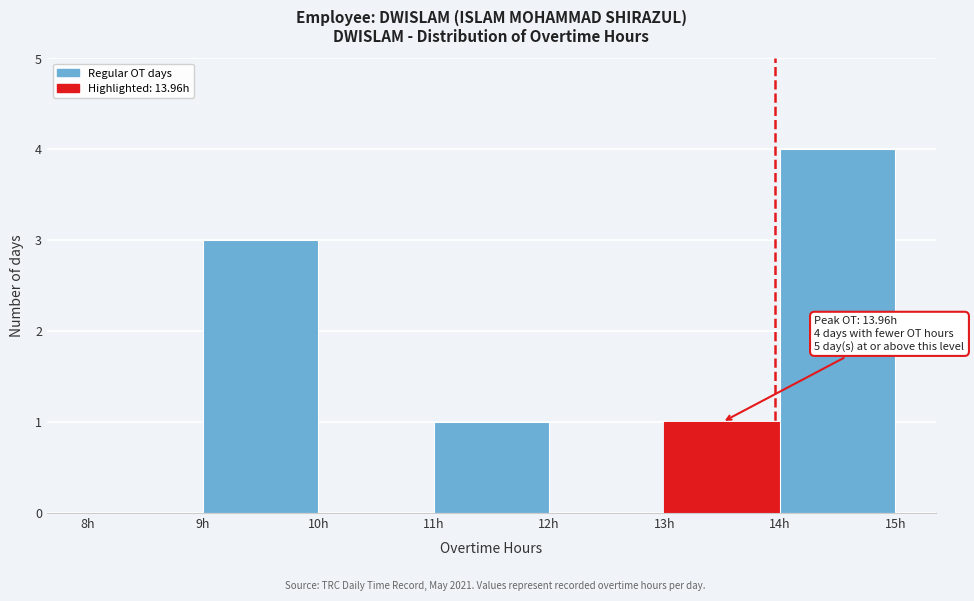

Over which range of the x-axis is the bar tallest?

14 to 15